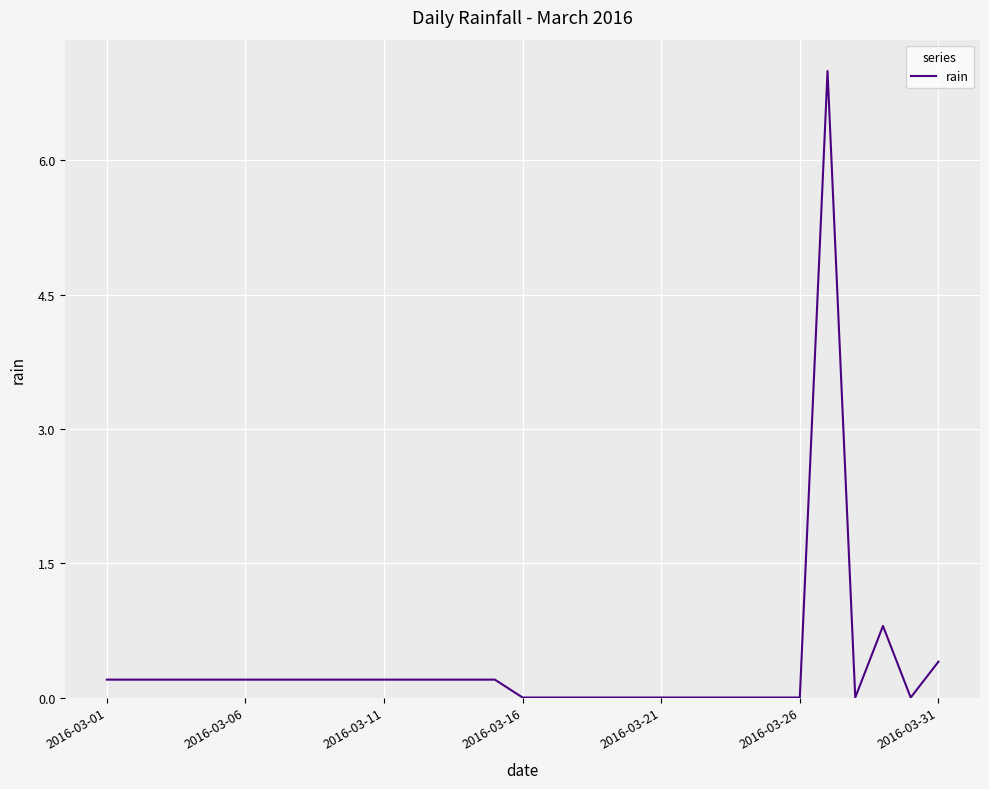

What is the sum of all values?

11.2